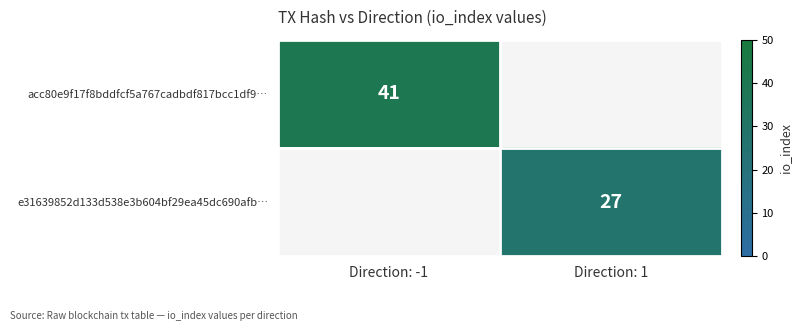

Is it true that acc80e9f17f8bddfcf5a767cadbdf817bcc1df9… equals 72 at Direction: -1?

False